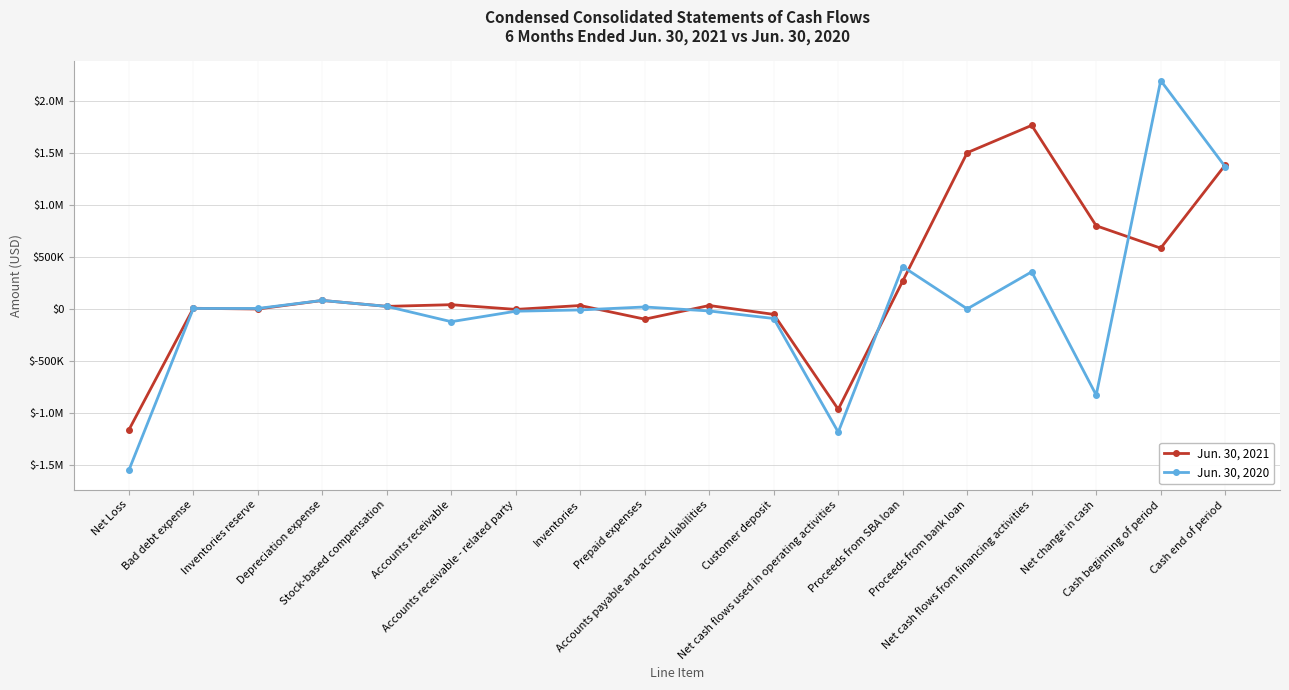

In Jun. 30, 2021, how many points are higher than both neighbors (excluding endpoints)?

6